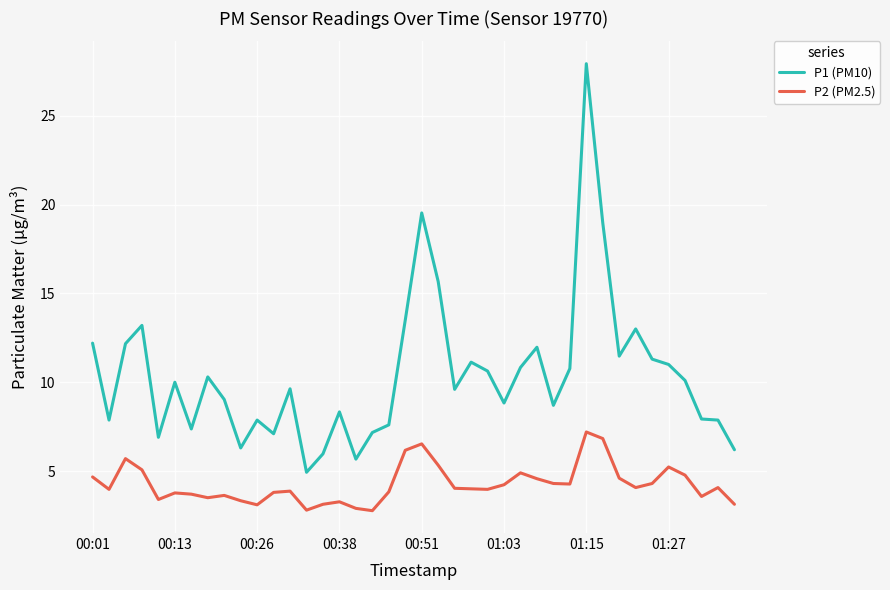

What is the difference between the maximum and second lowest values in the P1 (PM10) series?

22.3